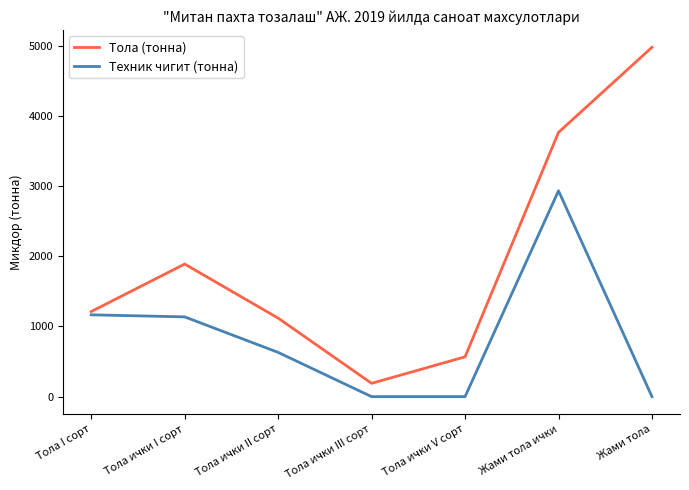

Rank the series by their average value, from highest to lowest.

Тола (тонна), Техник чигит (тонна)